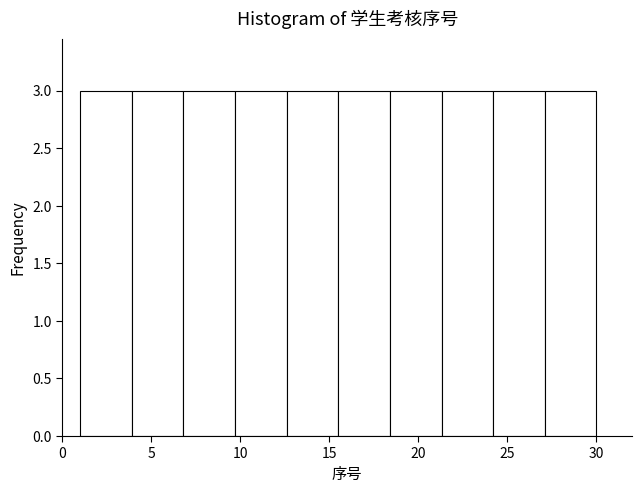

Reading left to right, list every bar in this chart as the range it spans on the x-axis followed by its height. Neither the bar edges nor the heights are printed on the chart, so give them approximately, as read against the axes.

1.0 to 3.9: 3
3.9 to 6.8: 3
6.8 to 9.7: 3
9.7 to 12.6: 3
12.6 to 15.5: 3
15.5 to 18.4: 3
18.4 to 21.3: 3
21.3 to 24.2: 3
24.2 to 27.1: 3
27.1 to 30.0: 3